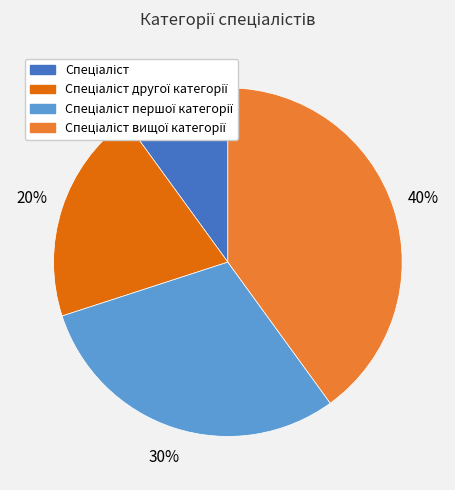

To the nearest percent, what is the average slice percentage?

25%